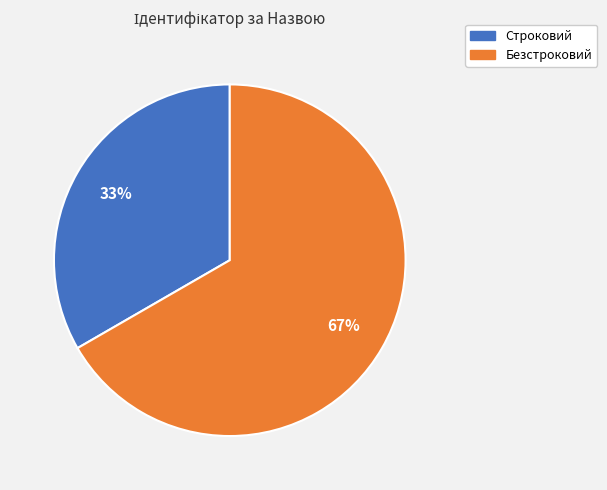

Rank the categories by value from highest to lowest.

Безстроковий, Строковий